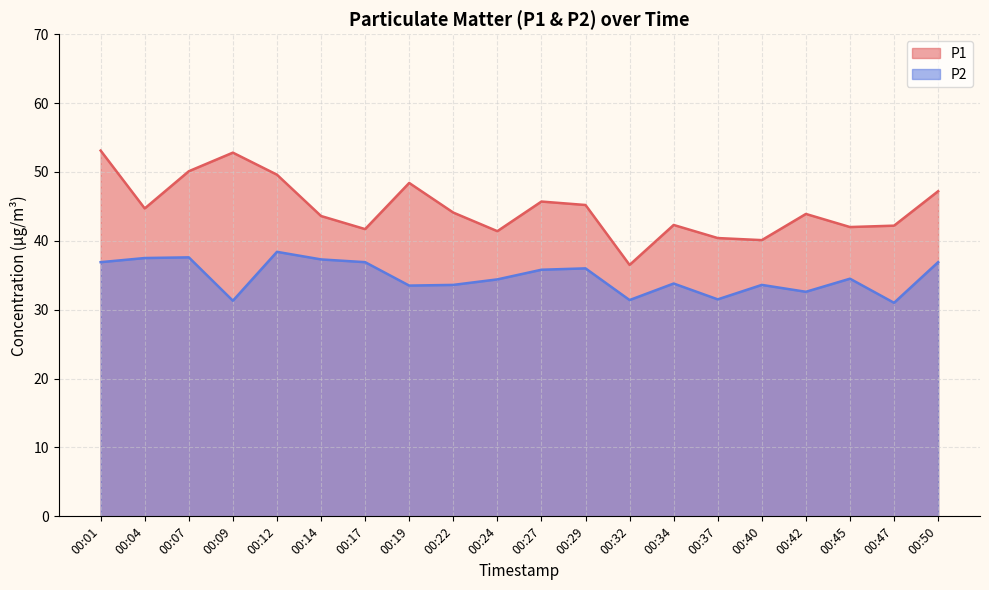

How many interior local peaks does the P1 series have?

5